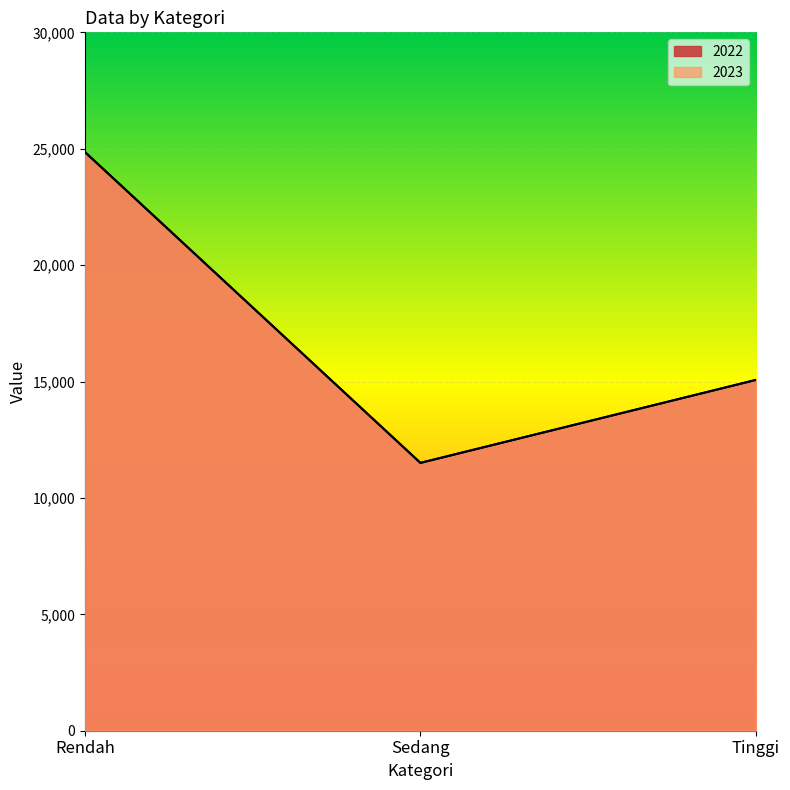

The 2023 series shows 24859.3 at Rendah. True or false?

True